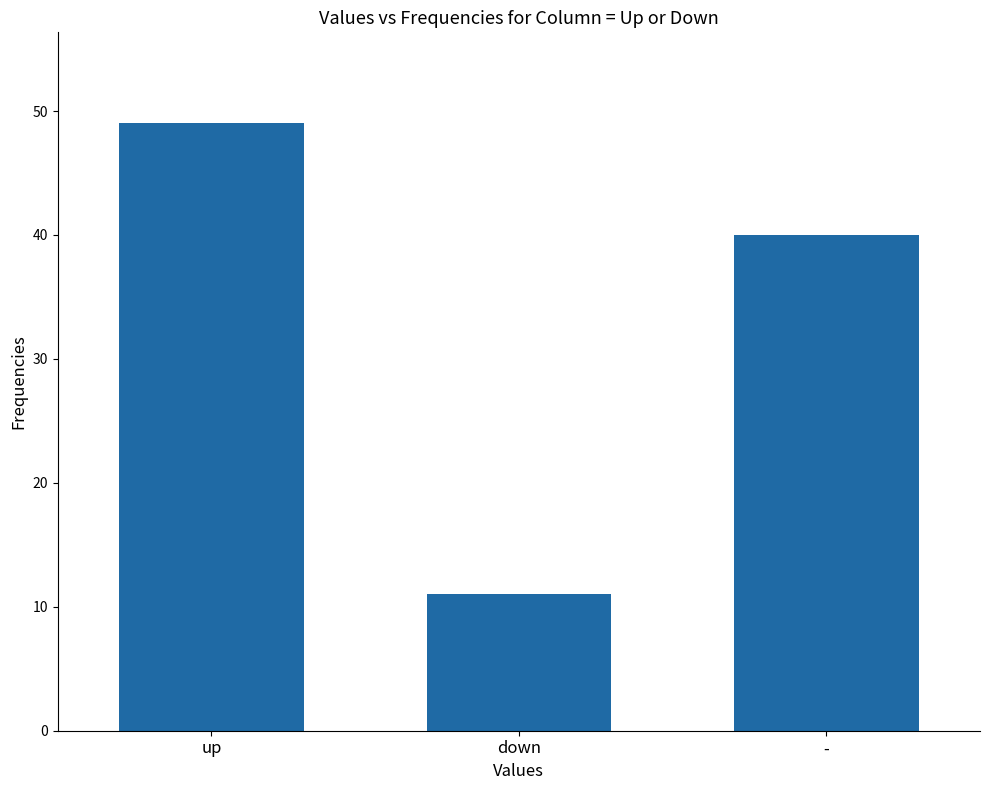

Rank the categories by value from highest to lowest.

up, -, down